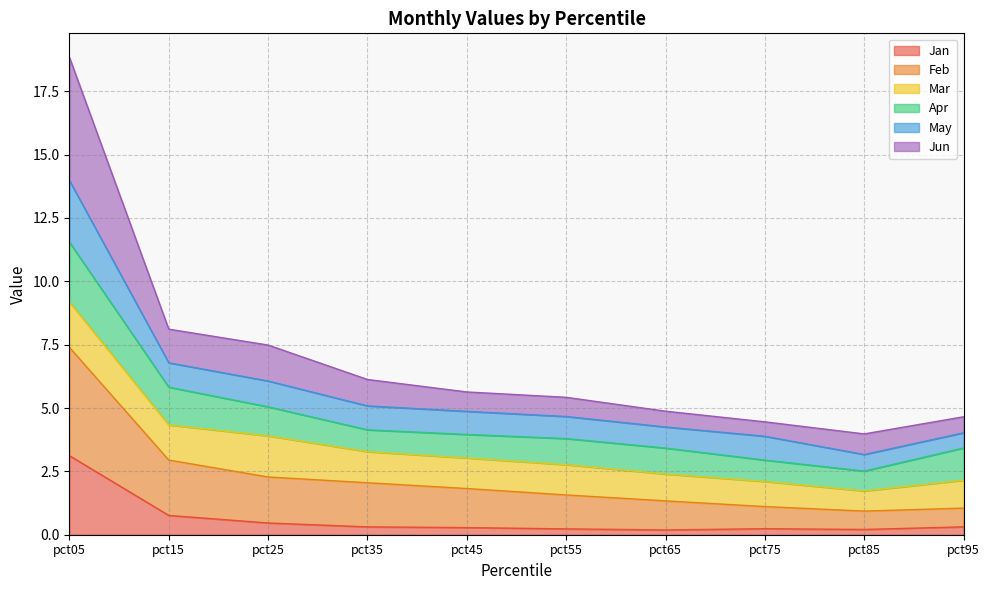

Which category has the lowest value in the Jan series?

pct65